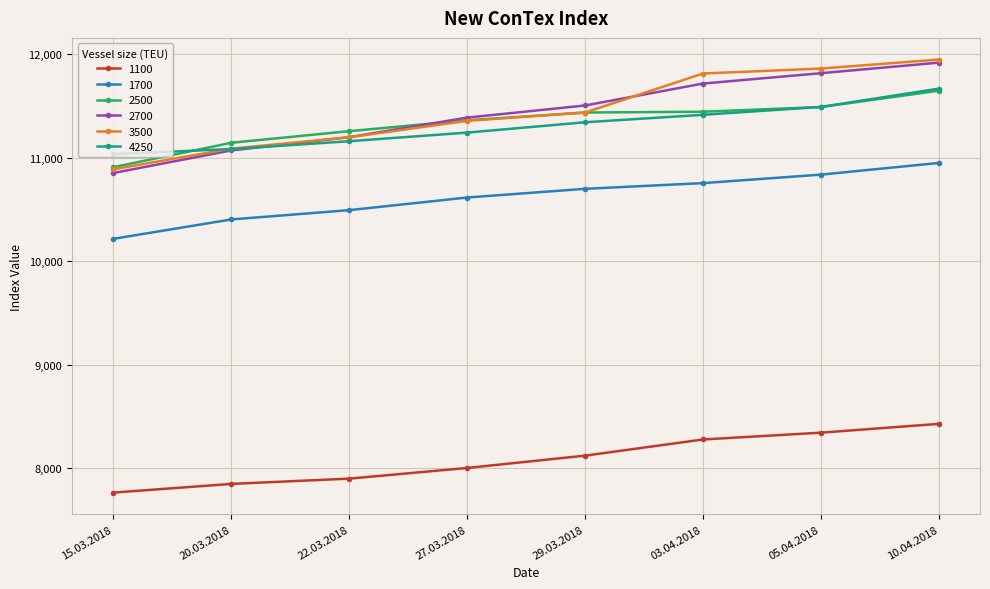

True or false: 1100 and 1700 intersect in this chart.

False